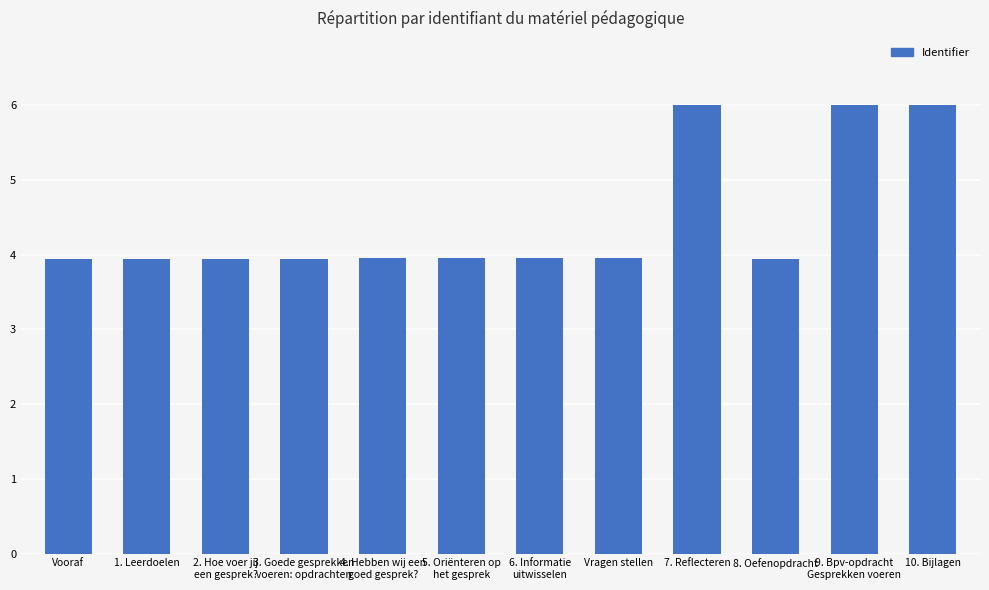

Are the bars horizontal?

No